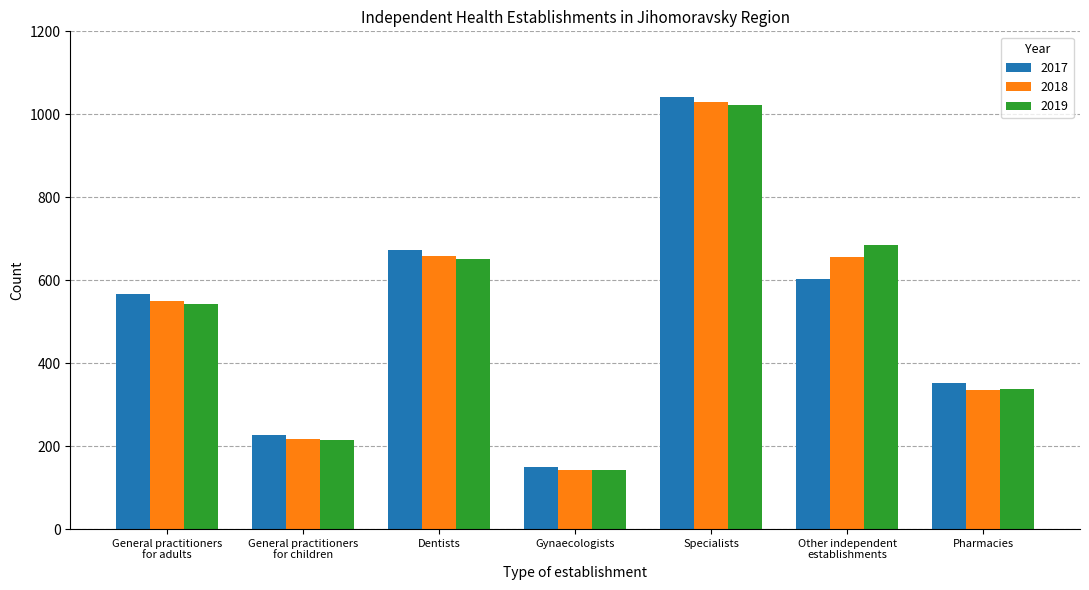

Which label corresponds to the smallest value in the chart?

Gynaecologists